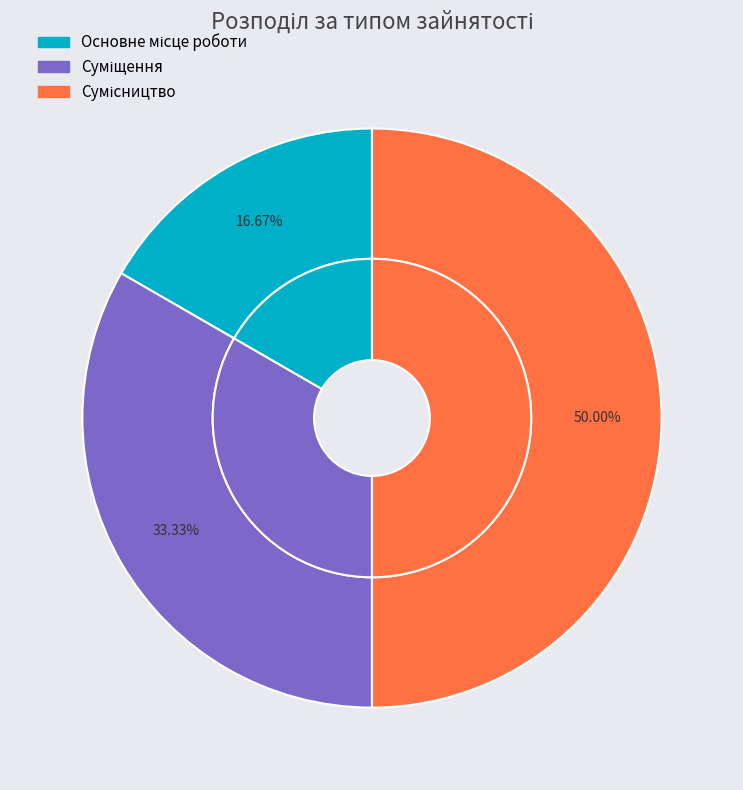

How many slices are in this pie chart?

3